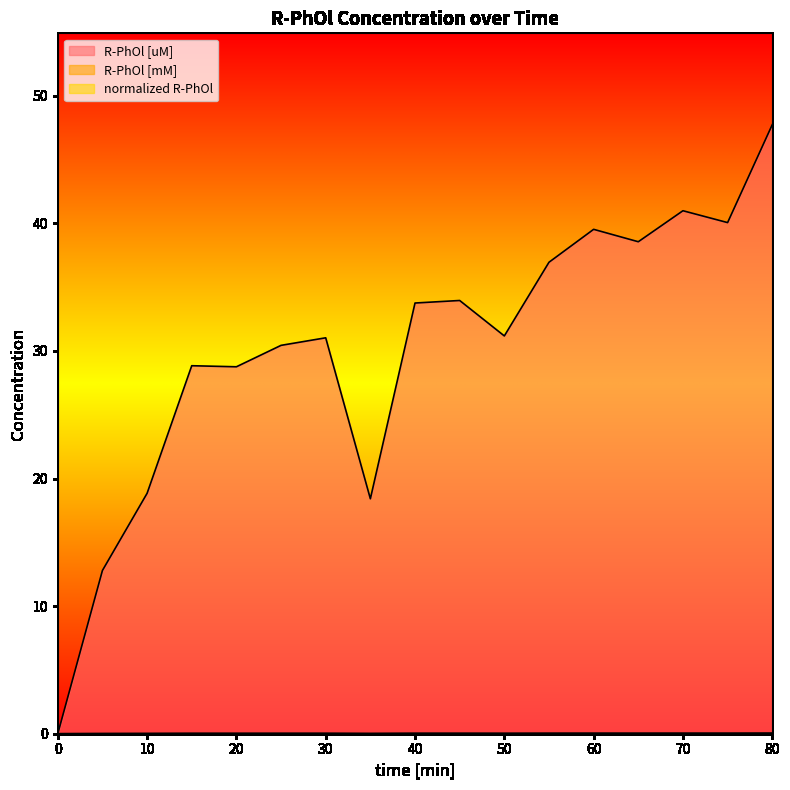

The normalized R-PhOl series shows 0.0 at 60. True or false?

False